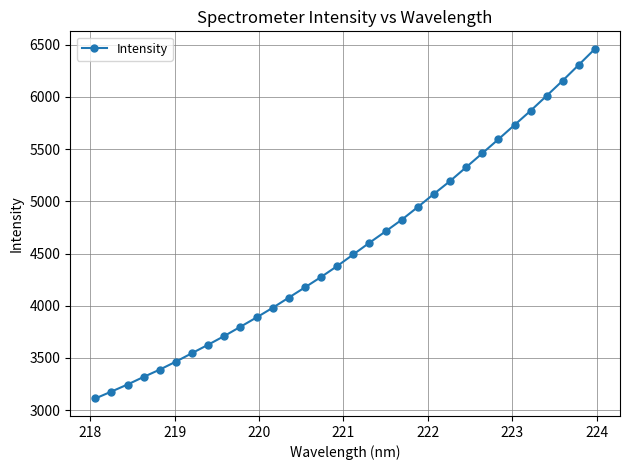

What is the value of the 1st point from the left?

3112.1